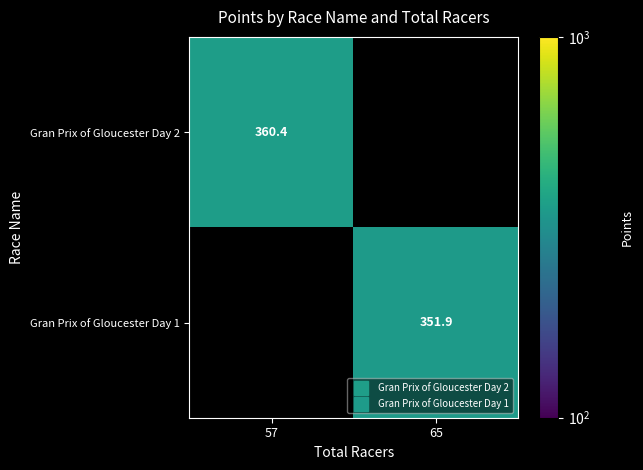

At which category does the chart reach its minimum across all series?

65